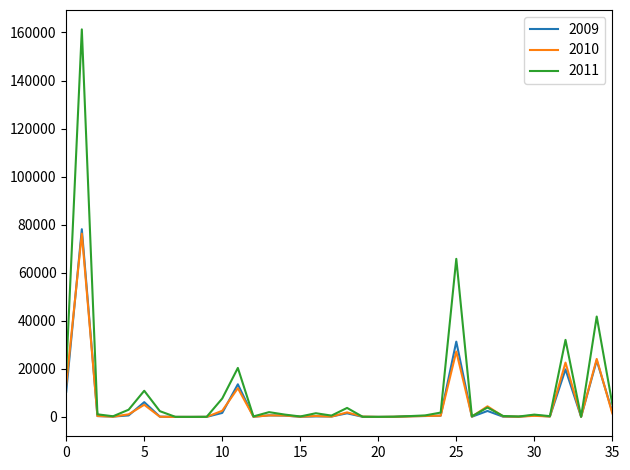

Which series has the widest spread of values?

2011